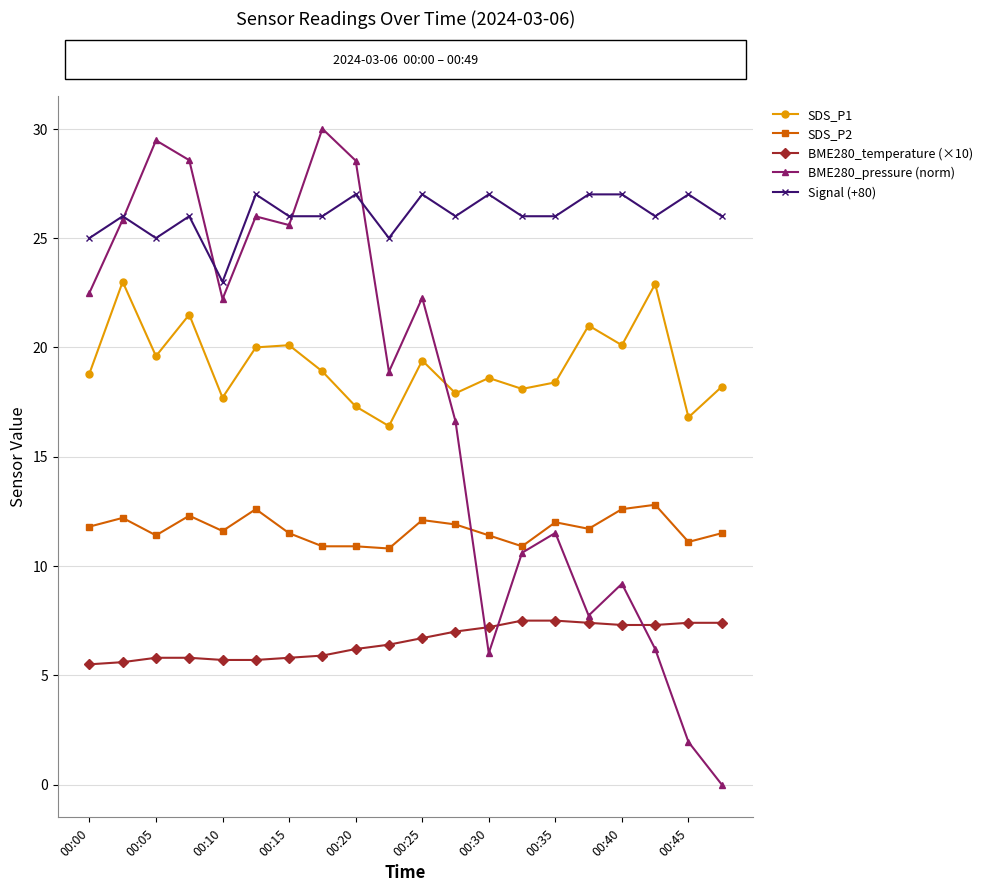

Rank the series by their maximum value, from highest to lowest.

BME280_pressure (norm), Signal (+80), SDS_P1, SDS_P2, BME280_temperature (×10)